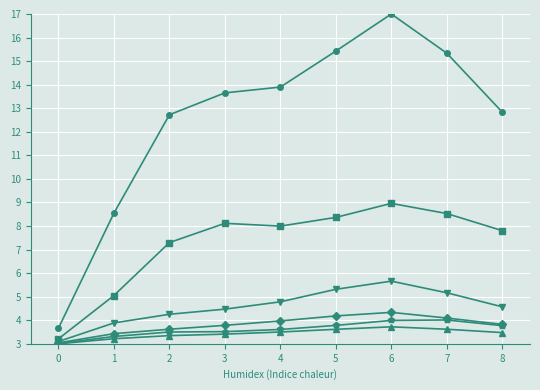

What is the spread (max minus min) of values at 6?

13.3